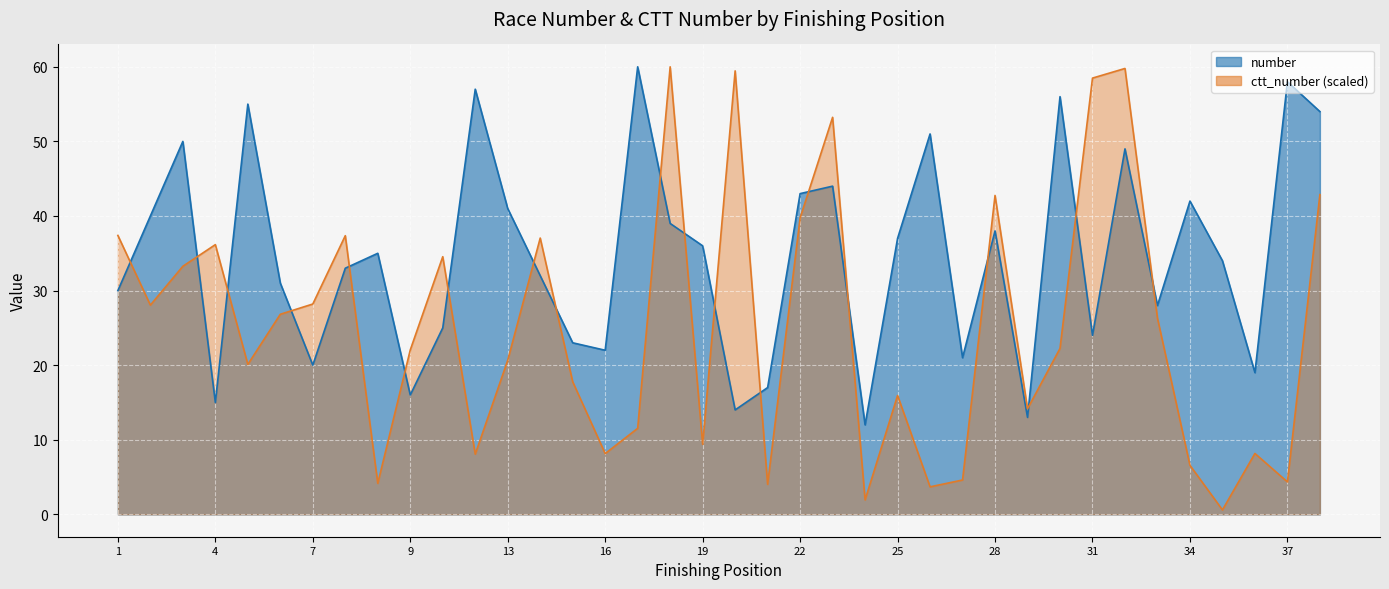

What is the value of the number point at the 27th from the left?

21.0